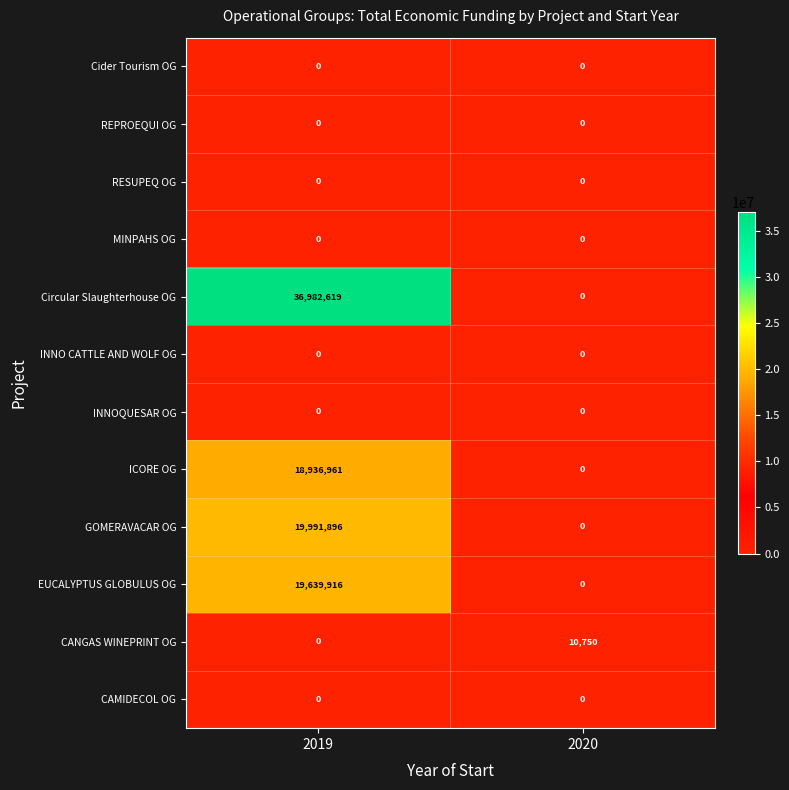

At how many categories does at least one series exceed 34650519?

1